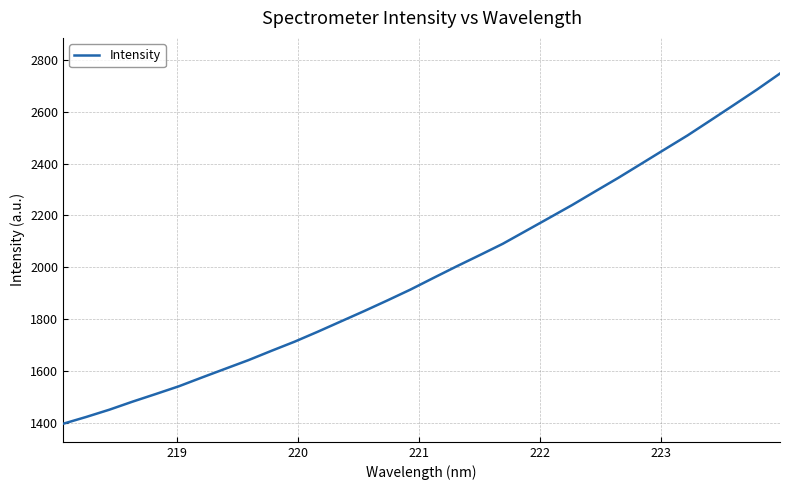

What is the minimum value shown in the chart?

1396.4